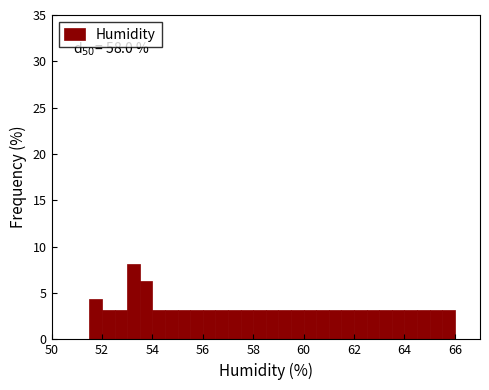

Around what value on the x-axis is the tallest bar? Give the approximate position of its centre, as read against the axis.

53.2